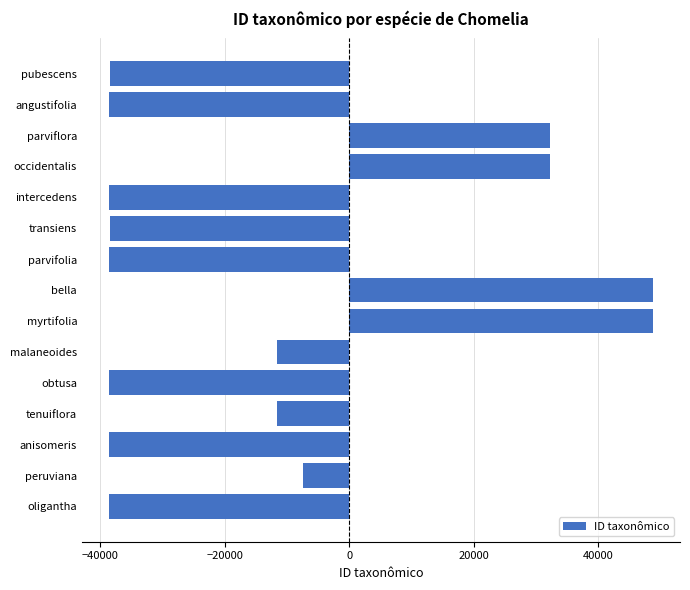

What is the smallest value displayed?

-38539.3